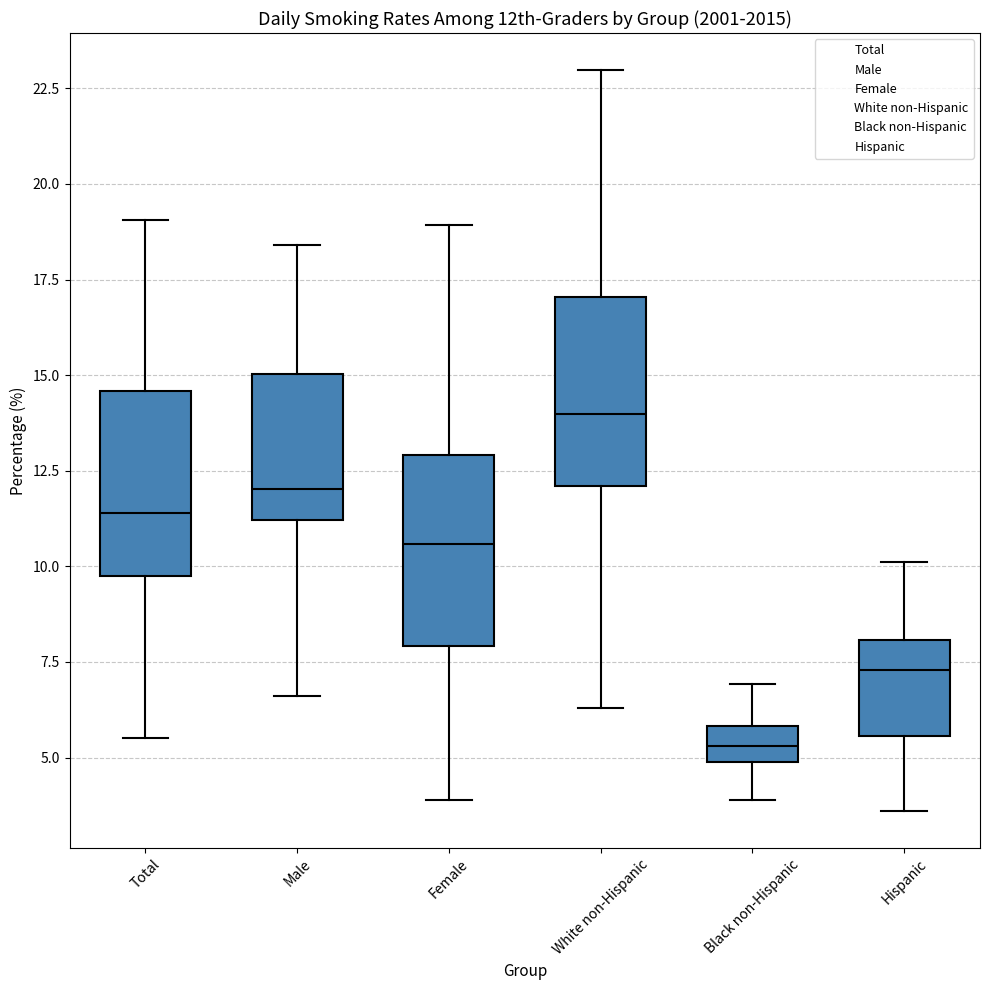

Where does the upper whisker of the box for Black non-Hispanic end on the y-axis? The values are not printed on the chart, so give them approximately, as read against the axis.

7.0